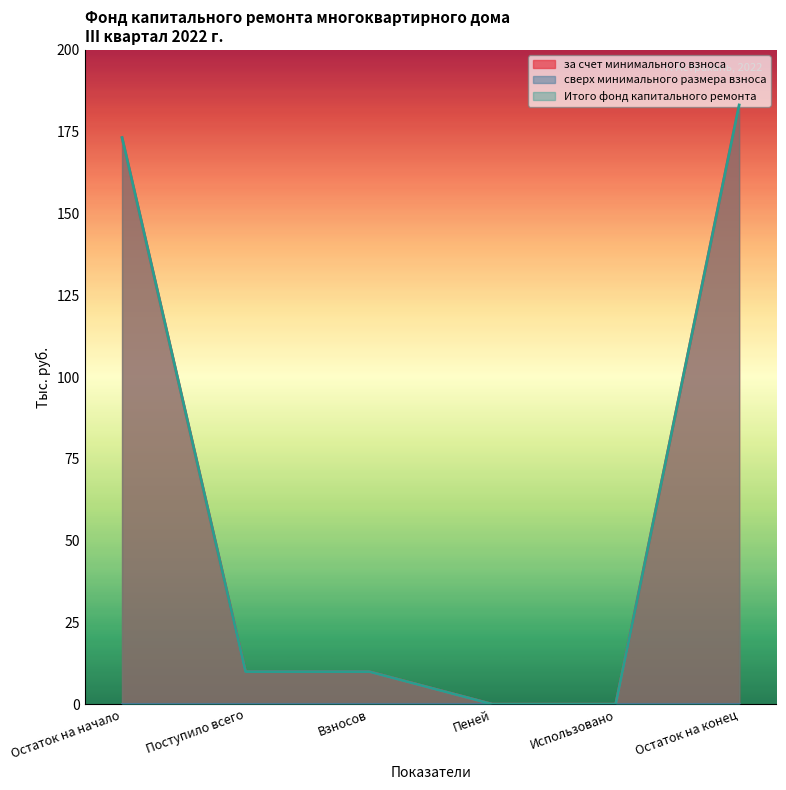

Which series changed the most between Остаток на начало and Использовано?

за счет минимального взноса